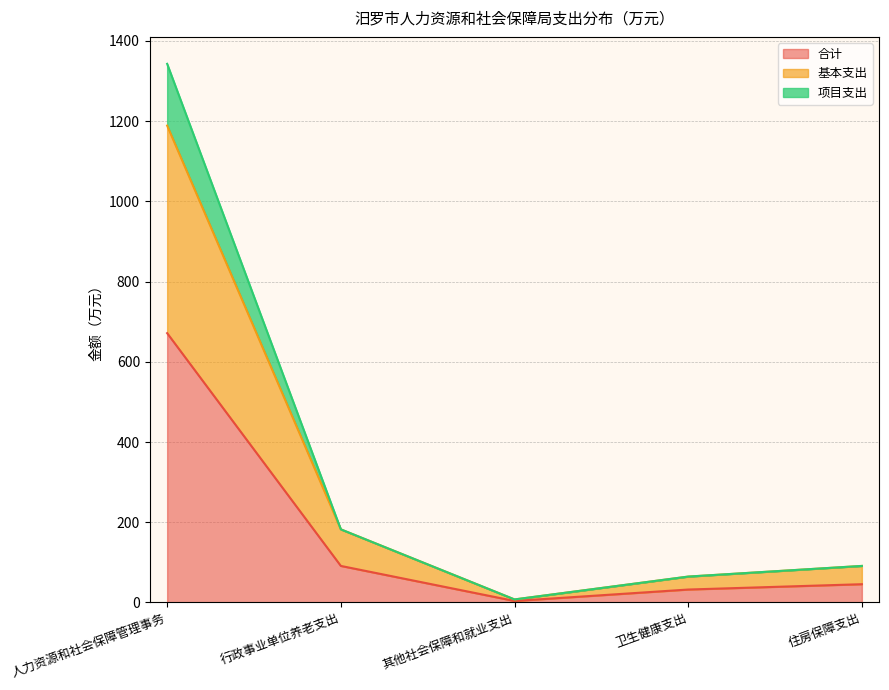

True or false: 基本支出 has a value of 5.3 at 其他社会保障和就业支出.

False